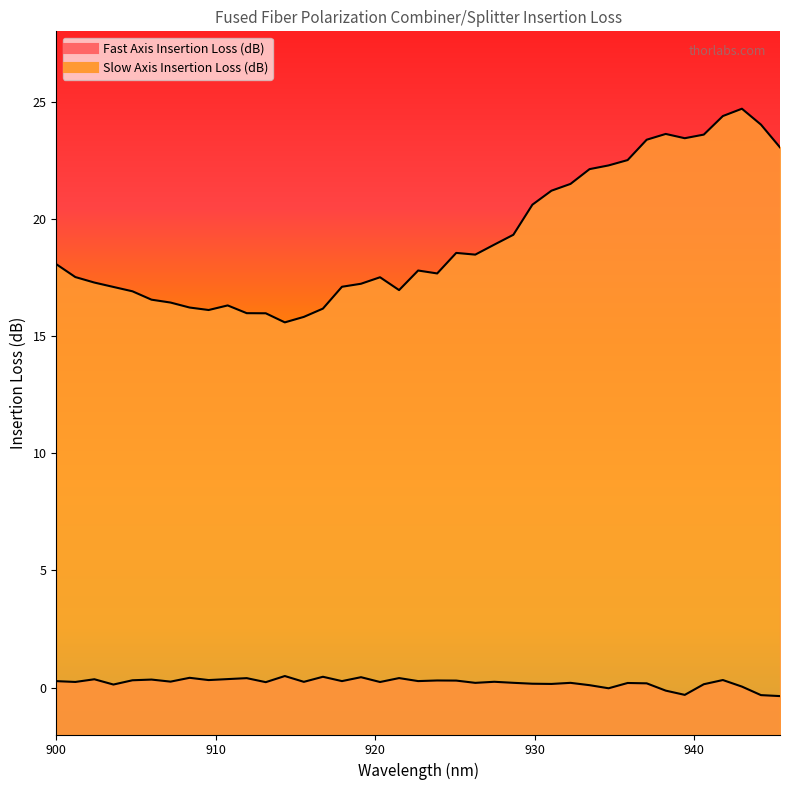

Is the value of Slow Axis Insertion Loss (dB) at 913.1383 greater than the value of Fast Axis Insertion Loss (dB) at 931.0541?

Yes